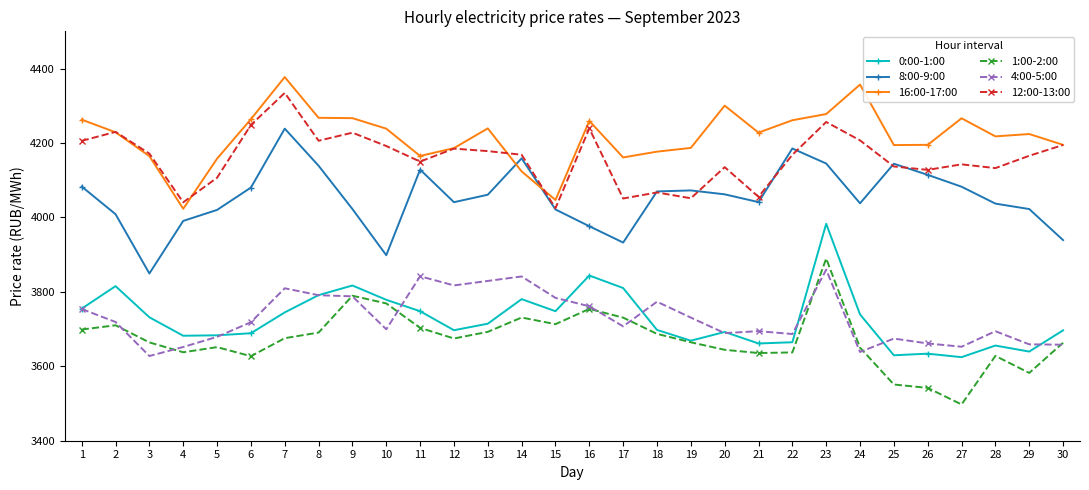

How many data points does each series have?

30